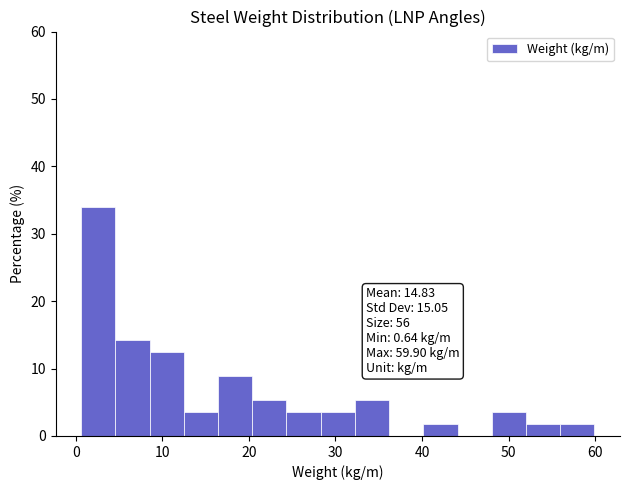

Around what value on the x-axis is the tallest bar? Give the approximate position of its centre, as read against the axis.

3